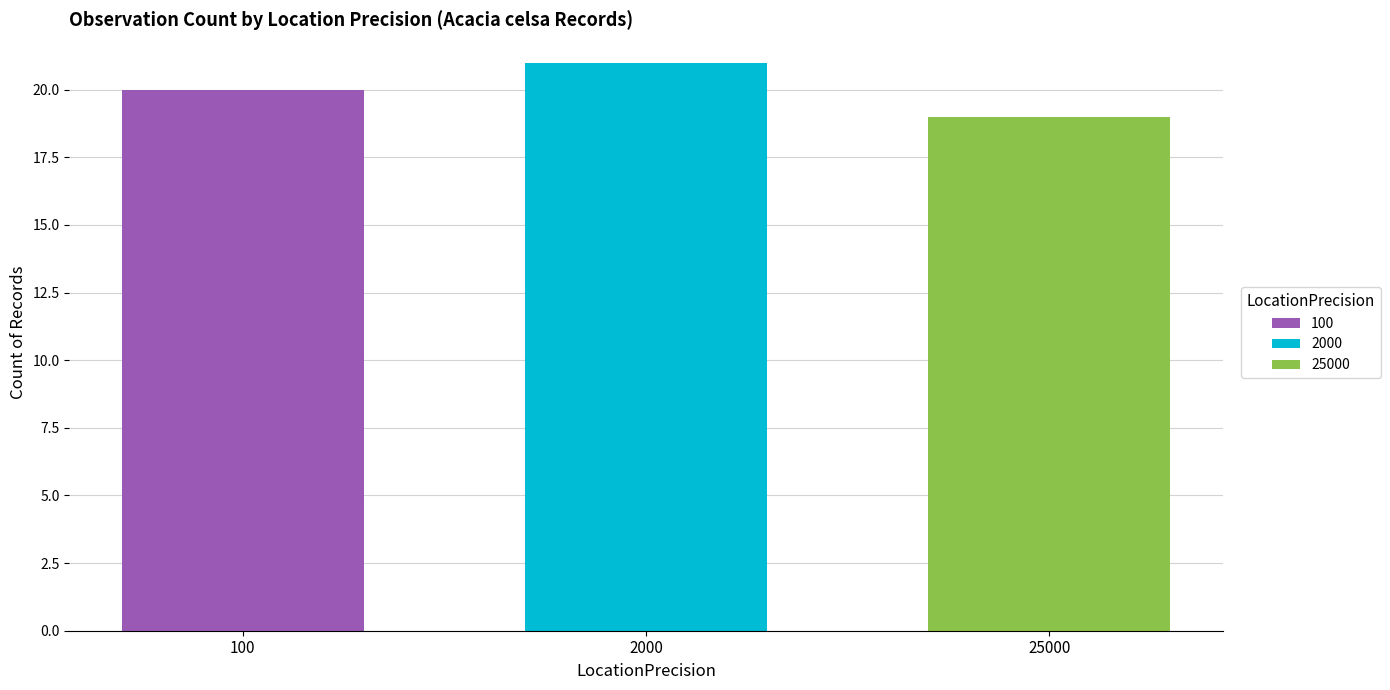

Does the chart contain stacked bars?

No